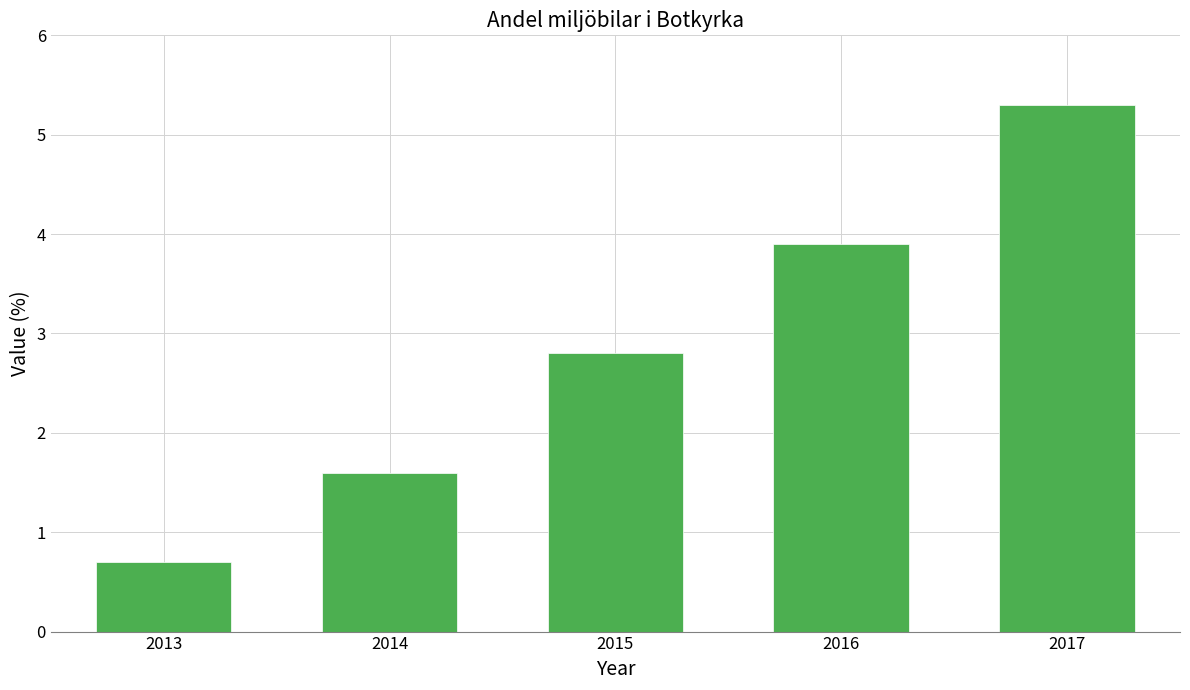

What is the value of the 4th bar from the left?

3.9